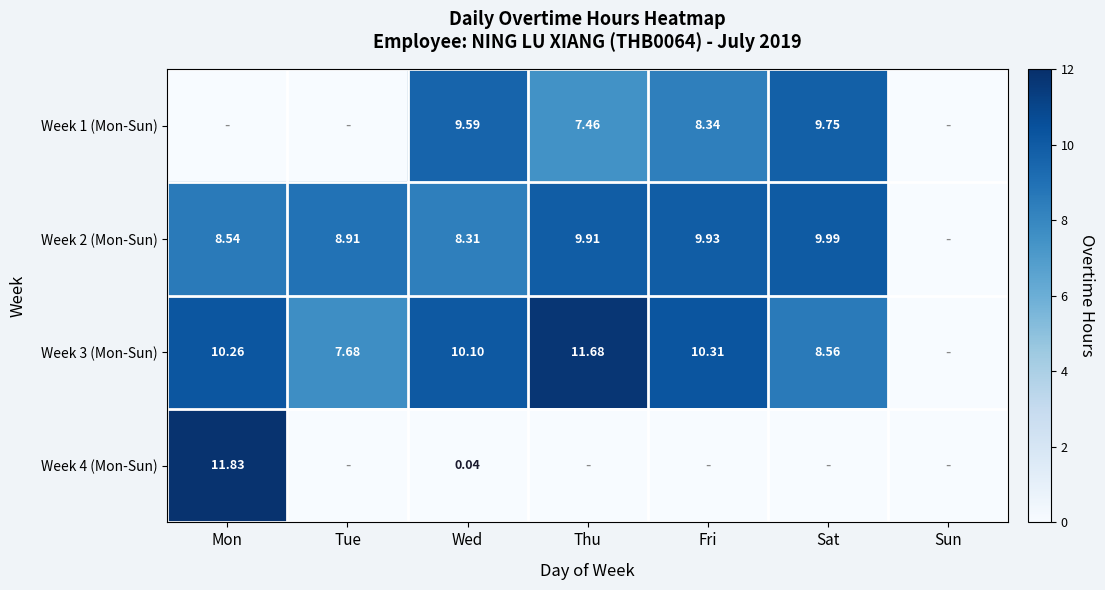

The value of Week 3 (Mon-Sun) at Sun is 6.8. True or false?

False